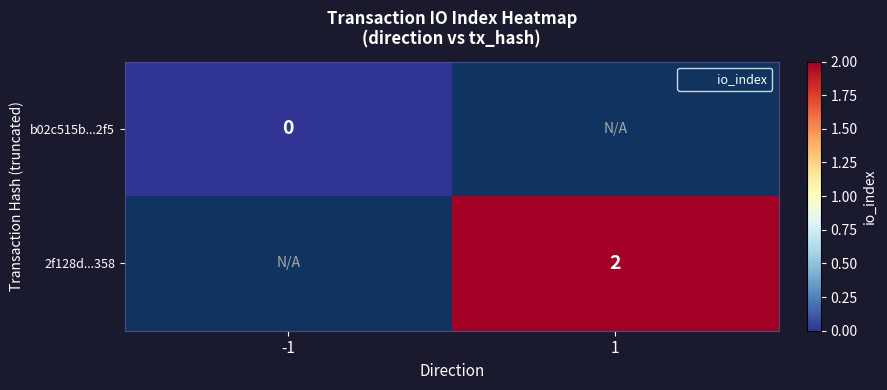

How many values in 2f128d...358 are above zero?

1